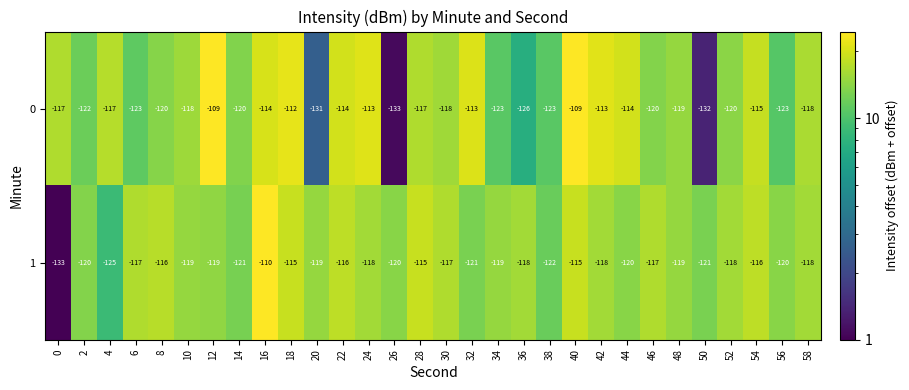

At which label does 1 first exceed -118?

6